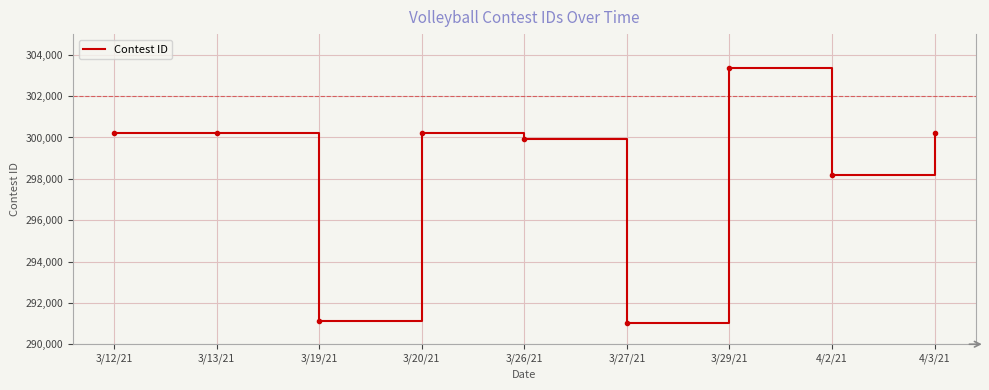

The value at 3/20/21 is 300206. True or false?

True